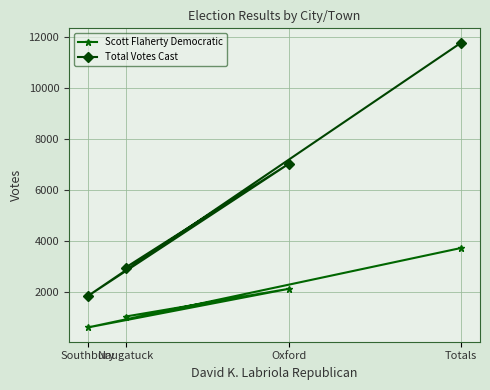

At how many categories does at least one series exceed 5300?

2